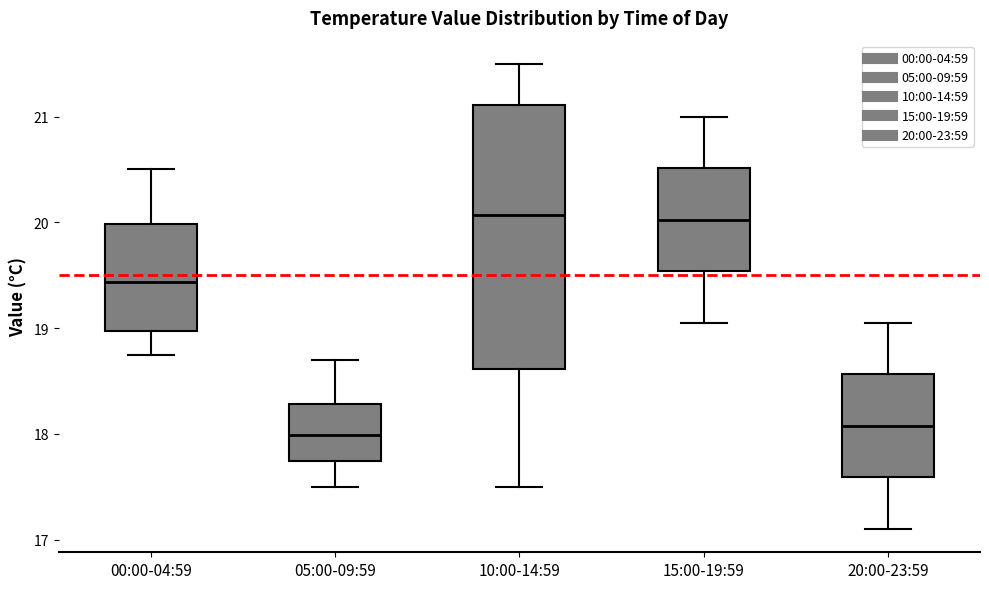

Where is the upper edge of the box for 05:00-09:59 on the y-axis? The values are not printed on the chart, so give them approximately, as read against the axis.

18.3